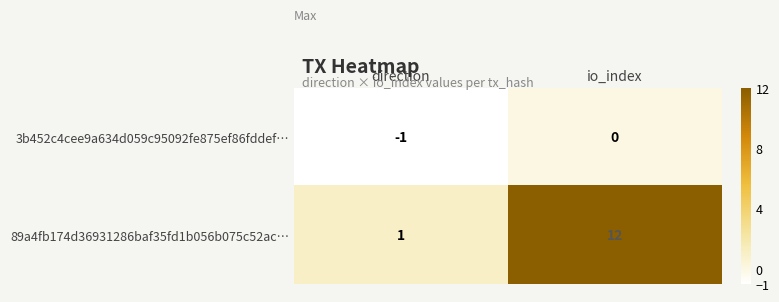

The 3b452c4cee9a634d059c95092fe875ef86fddef… series shows 0 at io_index. True or false?

True